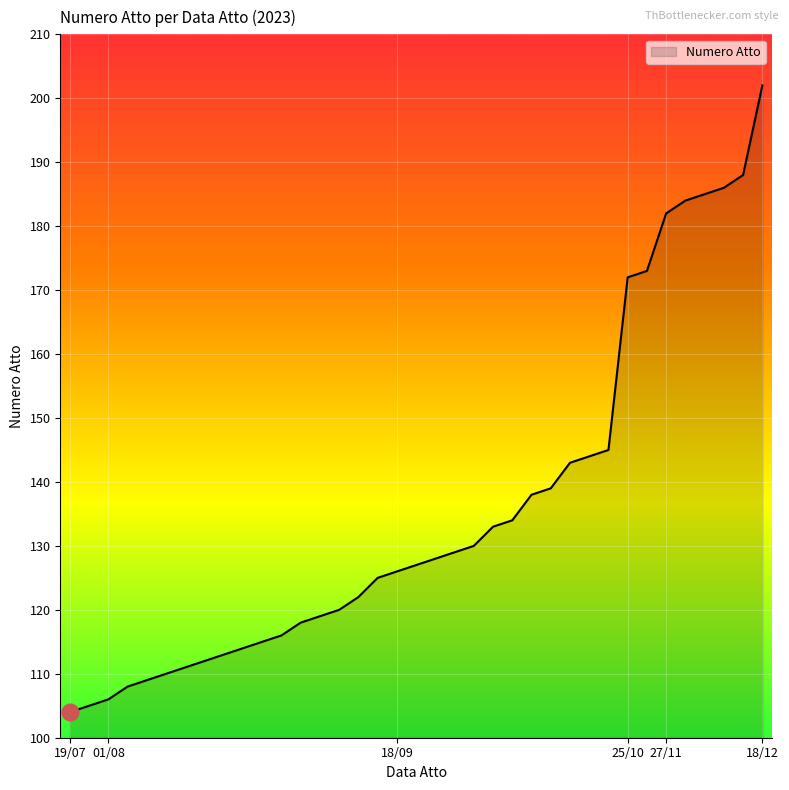

What is the difference between the maximum and minimum values?

98